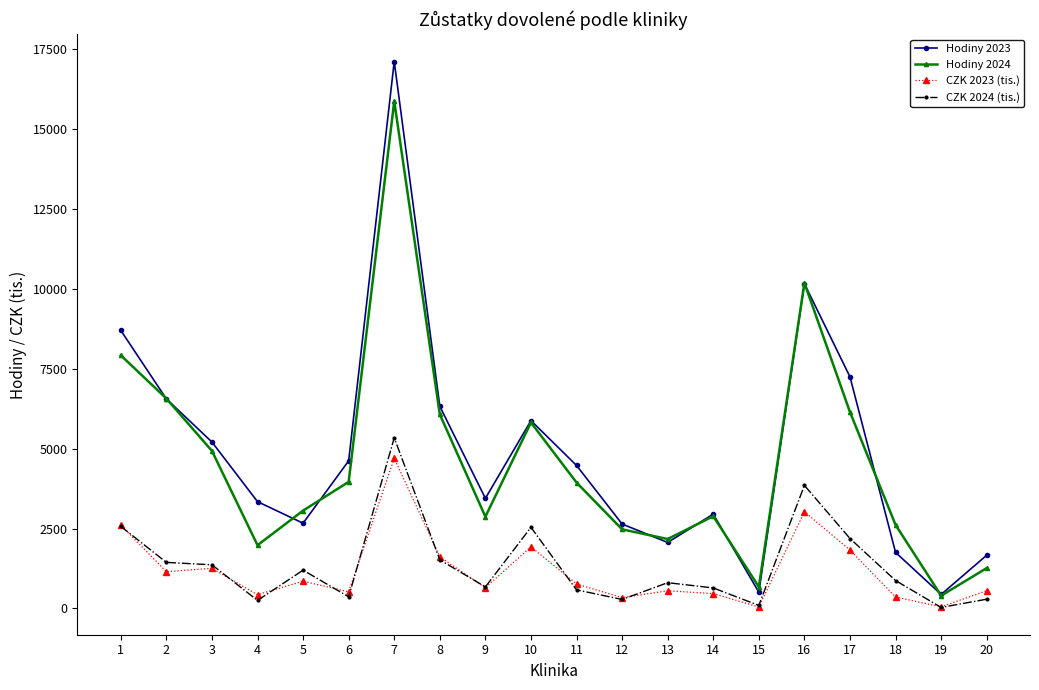

True or false: Hodiny 2023 and CZK 2024 (tis.) intersect in this chart.

False